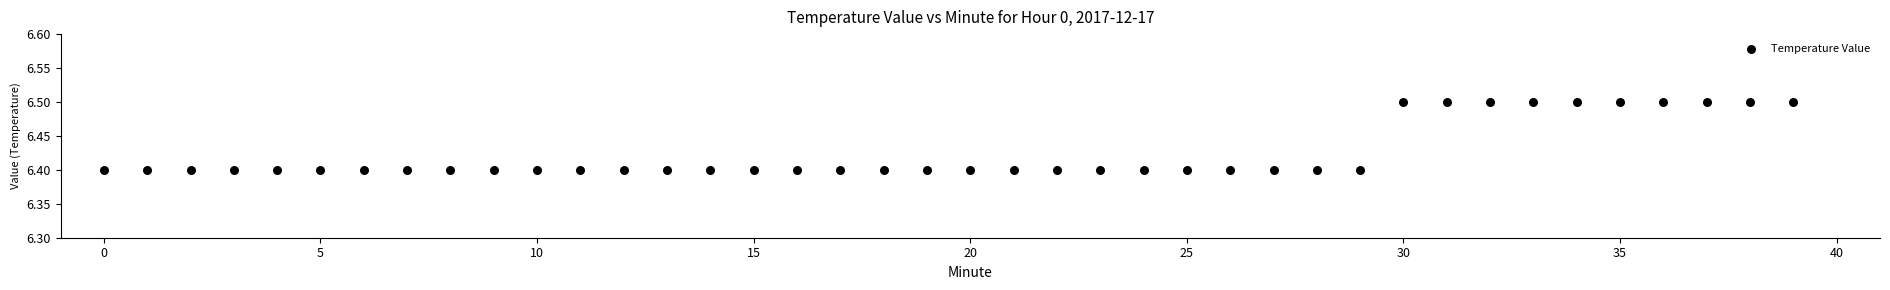

Count the number of points in this scatter plot.

40